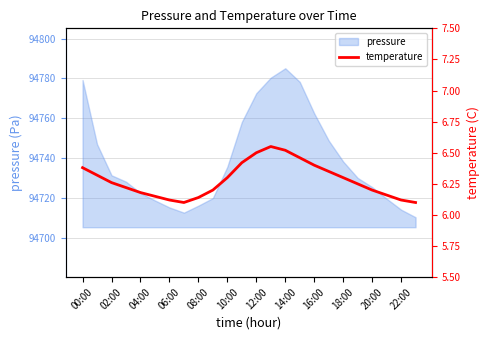

The pressure series shows 94772.6 at 12:00. True or false?

True